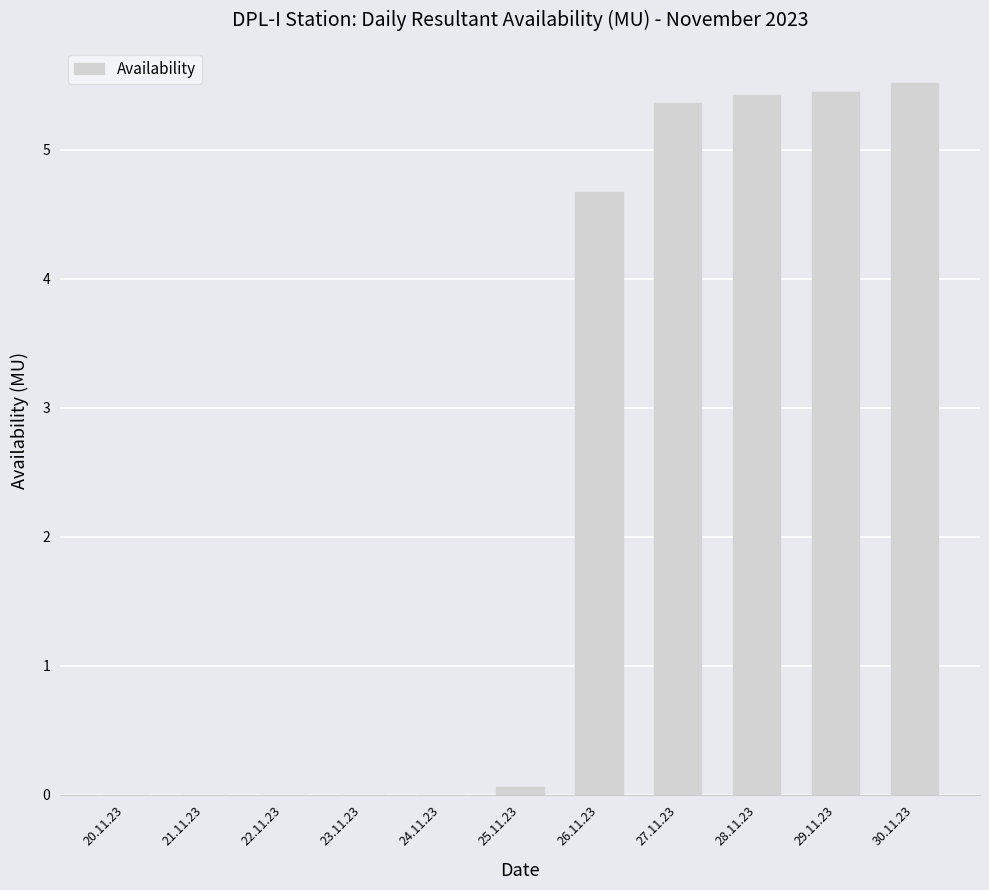

Is it true that the value at 24.11.23 is -1.9?

False